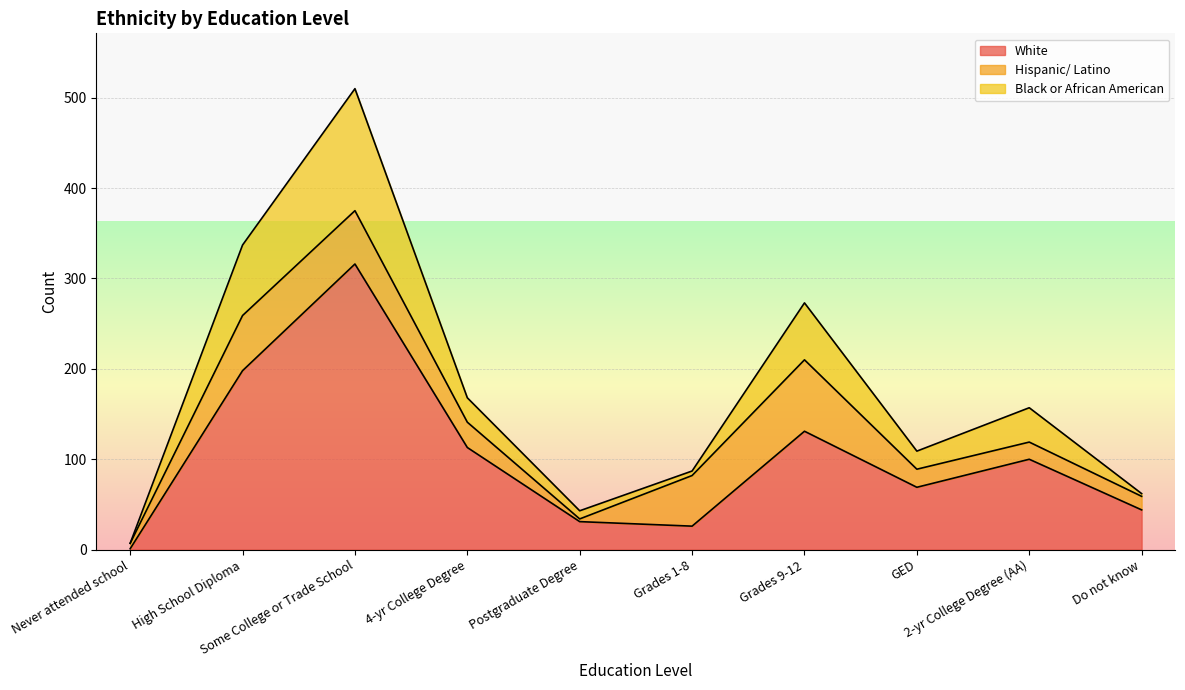

At how many categories does at least one series exceed 418?

1